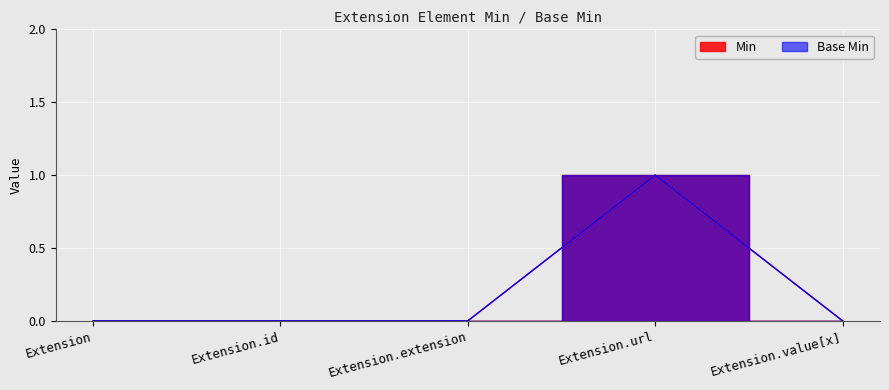

What are all the series names shown in the legend?

Min, Base Min